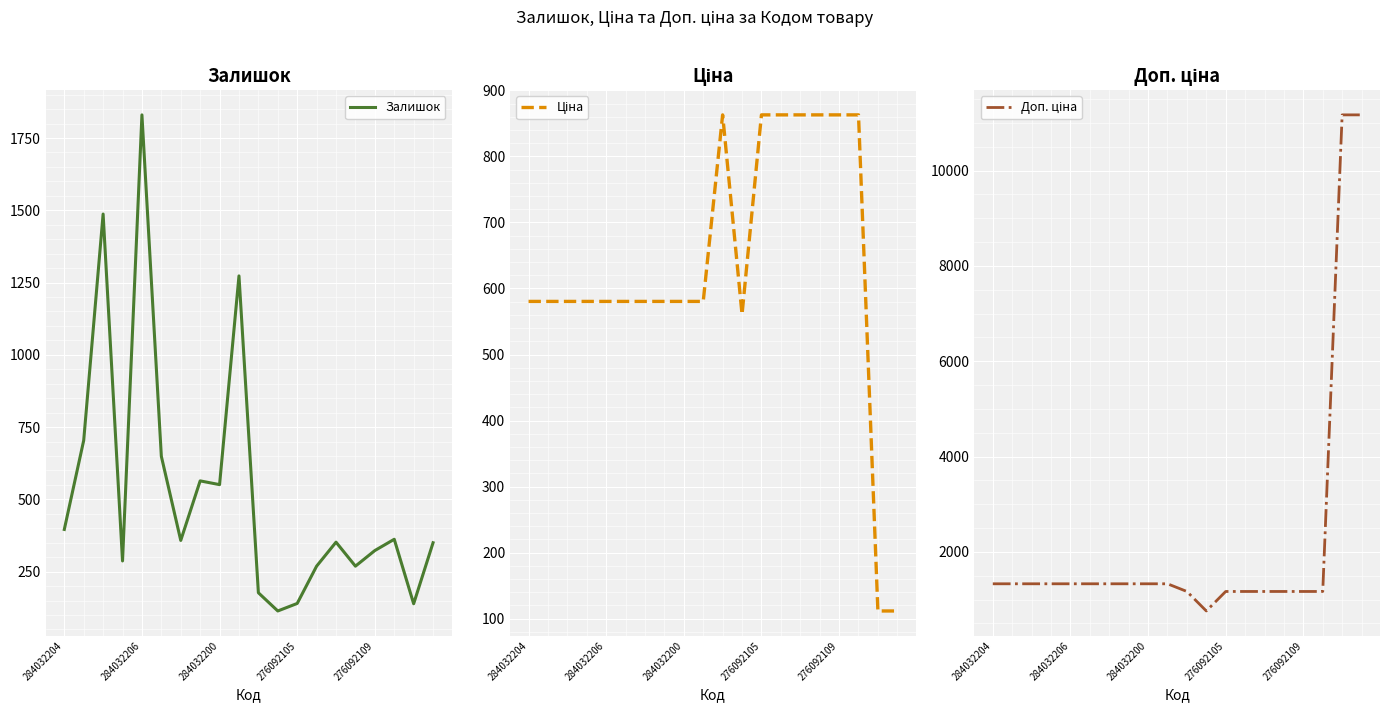

Is it true that Залишок equals 310.5 at 7?

False